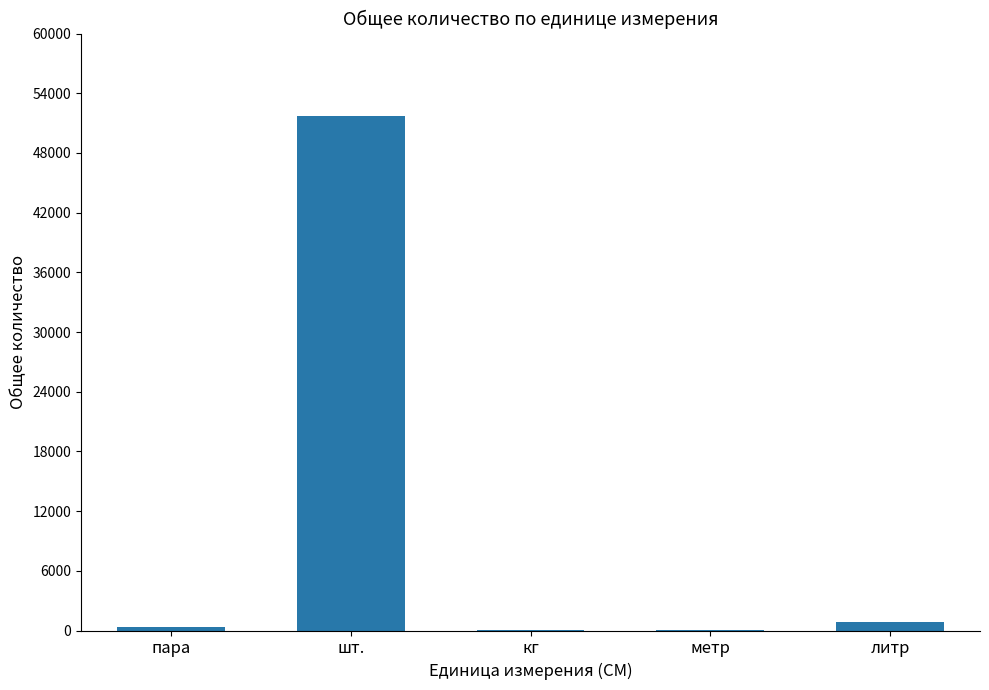

How many series are shown in this chart?

1